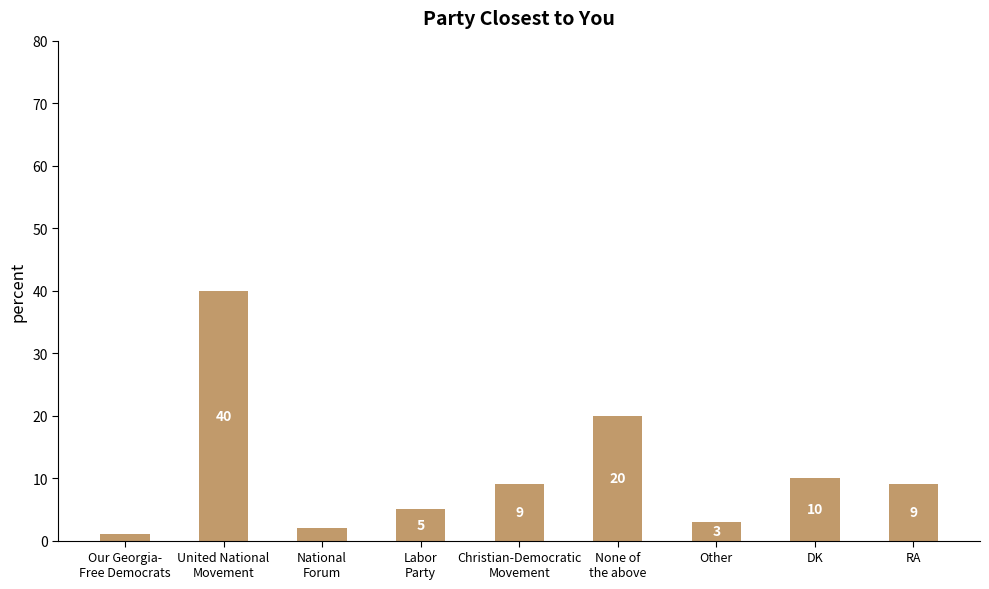

What position from the left is Christian-Democratic
Movement?

5